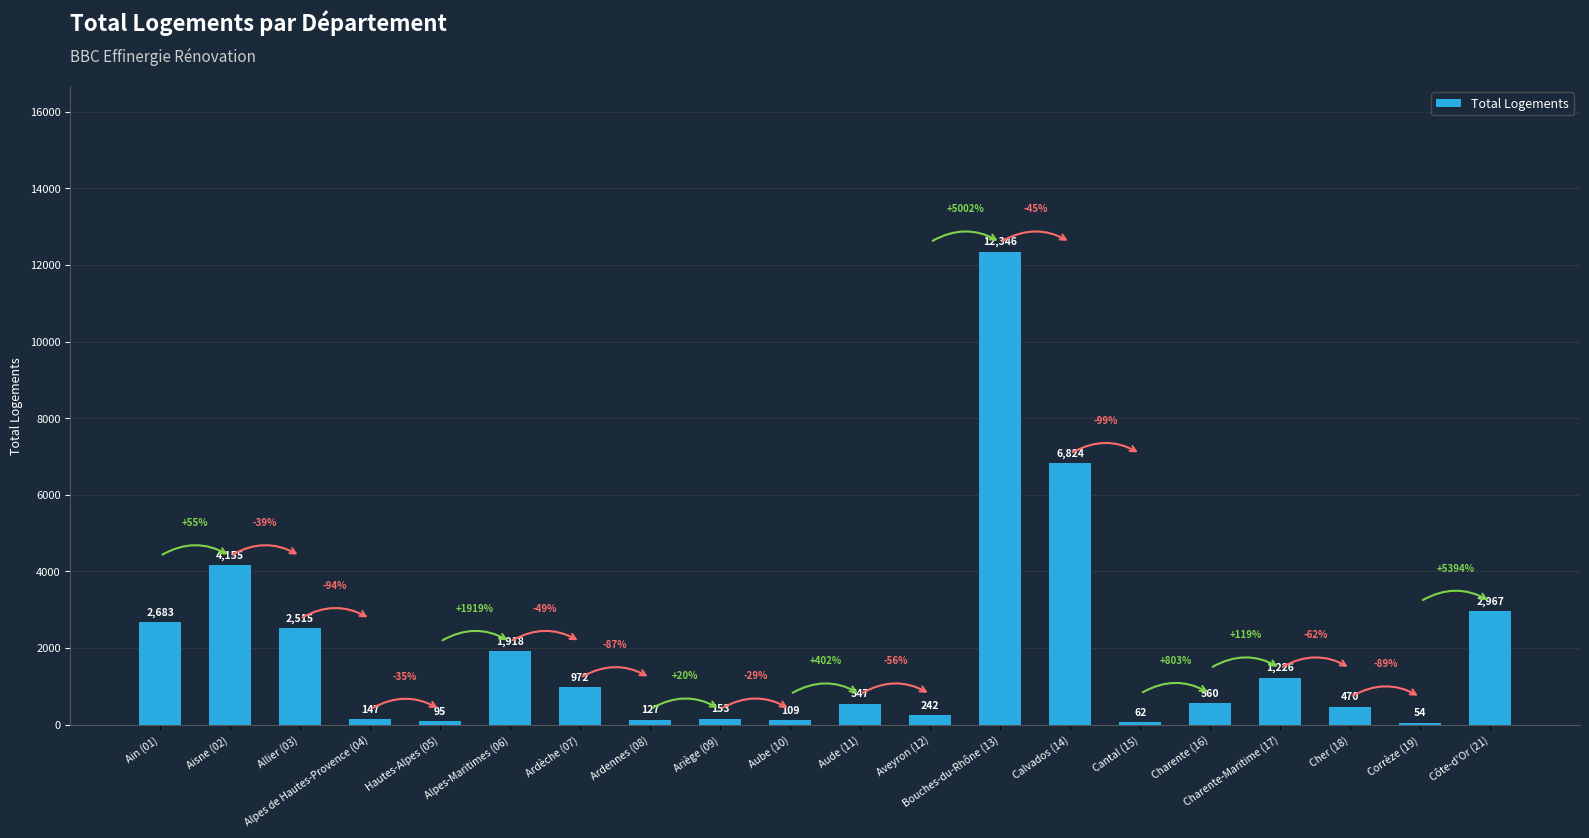

What is the label of the 3rd bar from the right?

Cher (18)